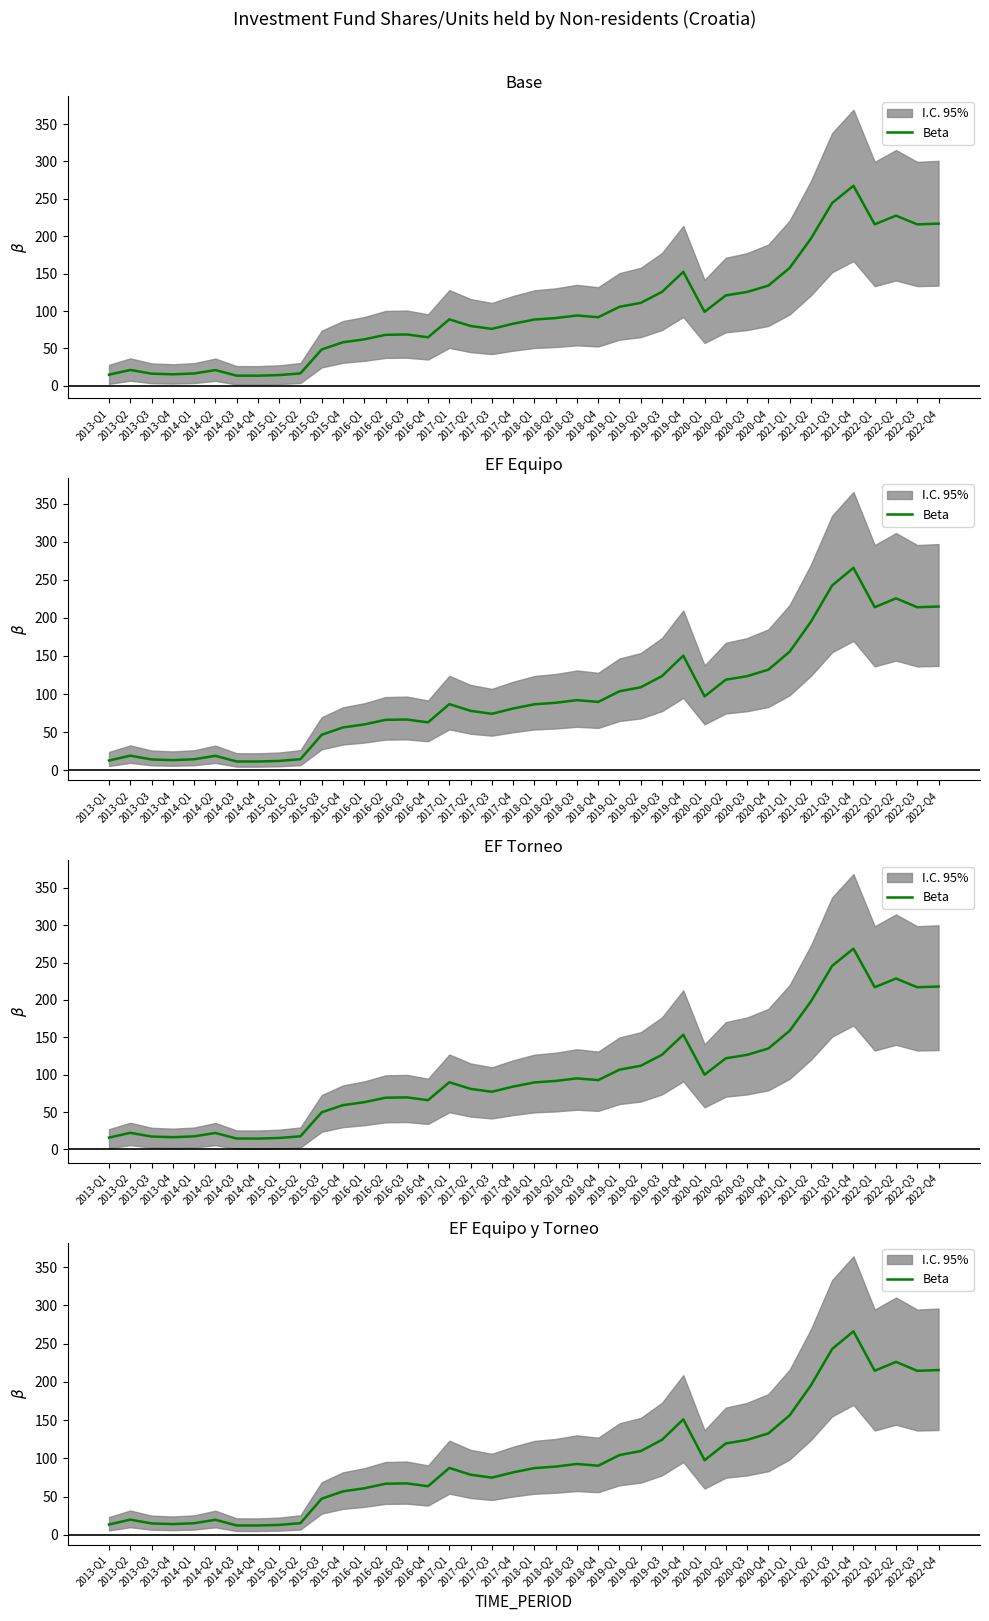

What is the sum of all values?

3885.6